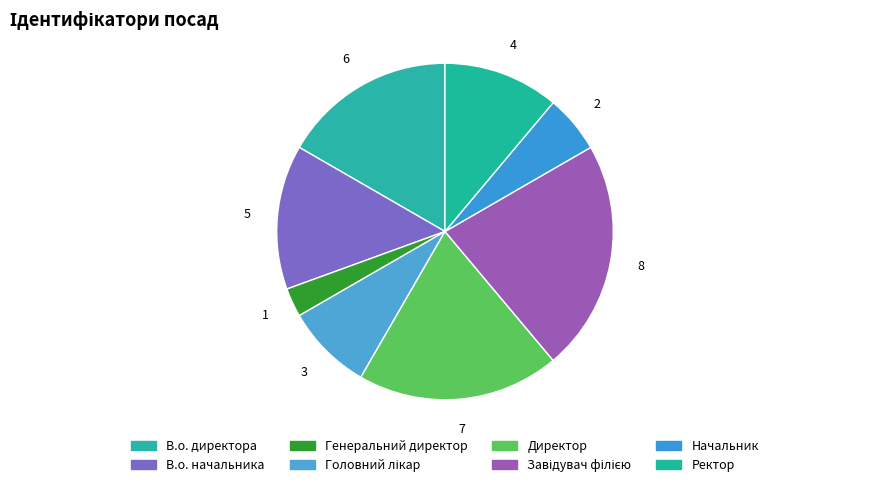

Does Генеральний директор account for over 50% of the chart?

No